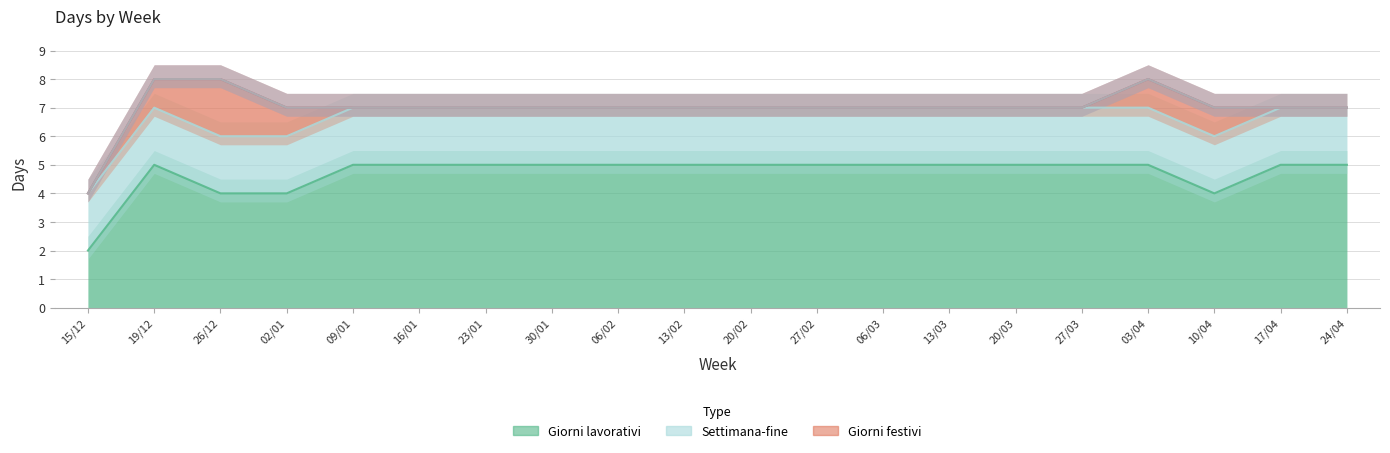

True or false: Giorni lavorativi and Orario di lavoro intersect in this chart.

False